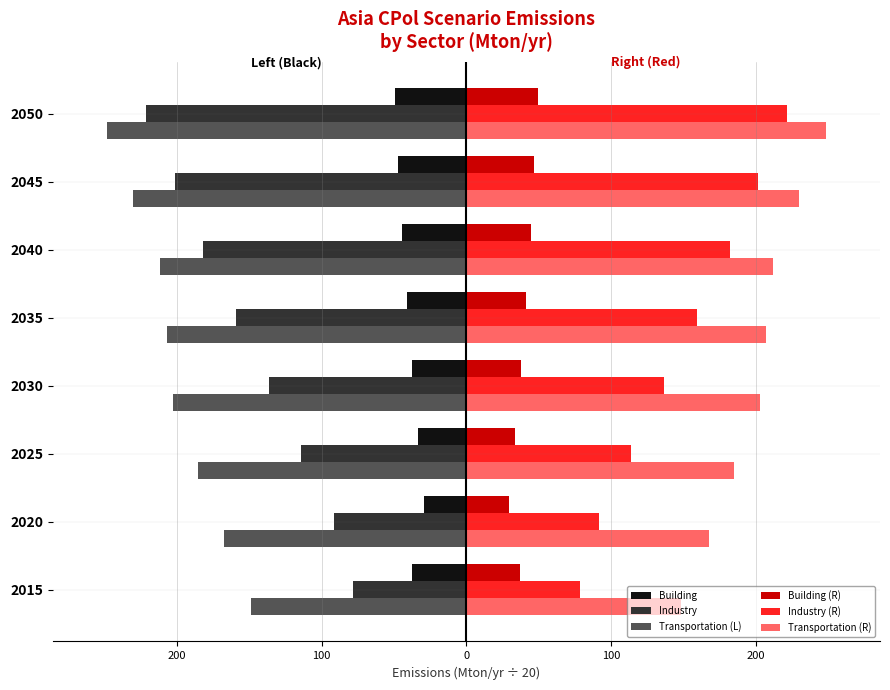

What are all the series names shown in the legend?

Building, Industry, Transportation (L), Building (R), Industry (R), Transportation (R)